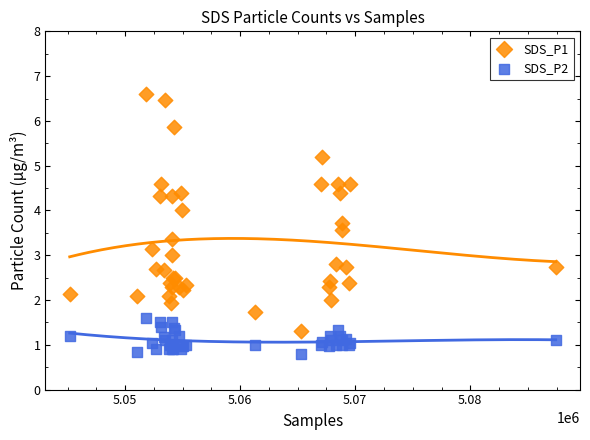

Which series reaches the maximum Y coordinate?

SDS_P1